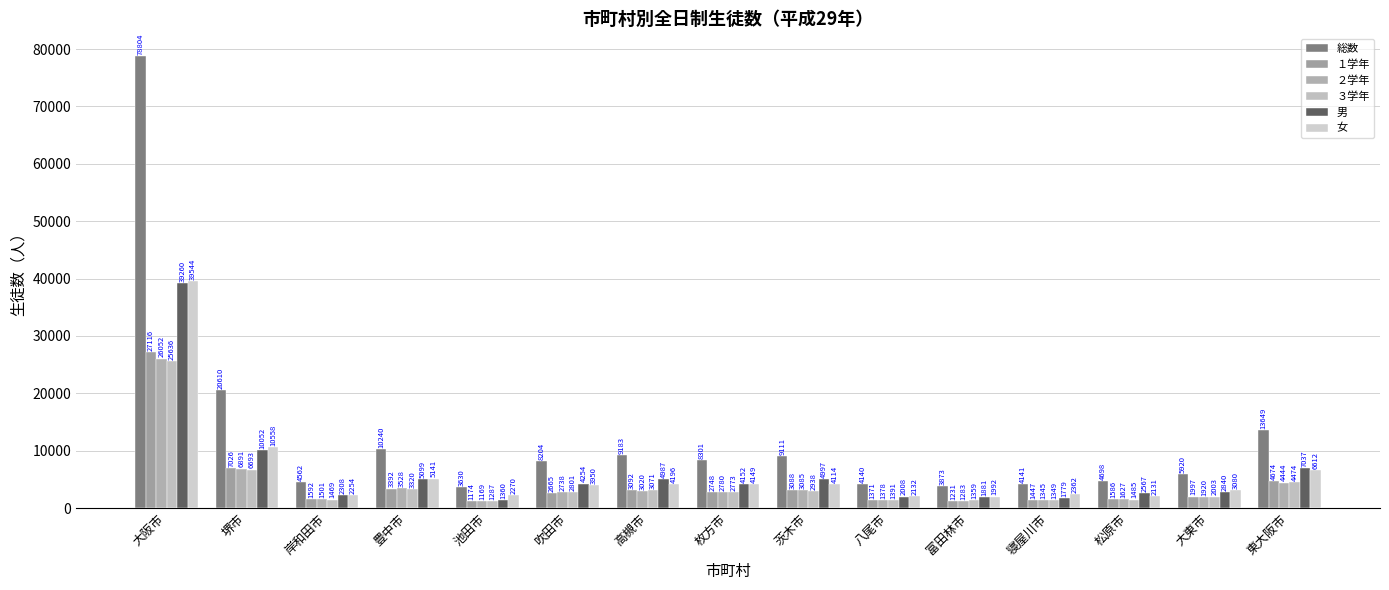

What is the total value across all series at 東大阪市?

40890